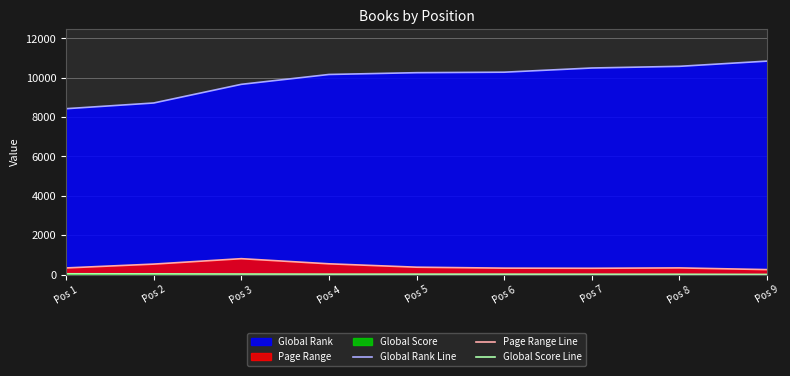

True or false: Page Range Line and Global Rank Line intersect in this chart.

False